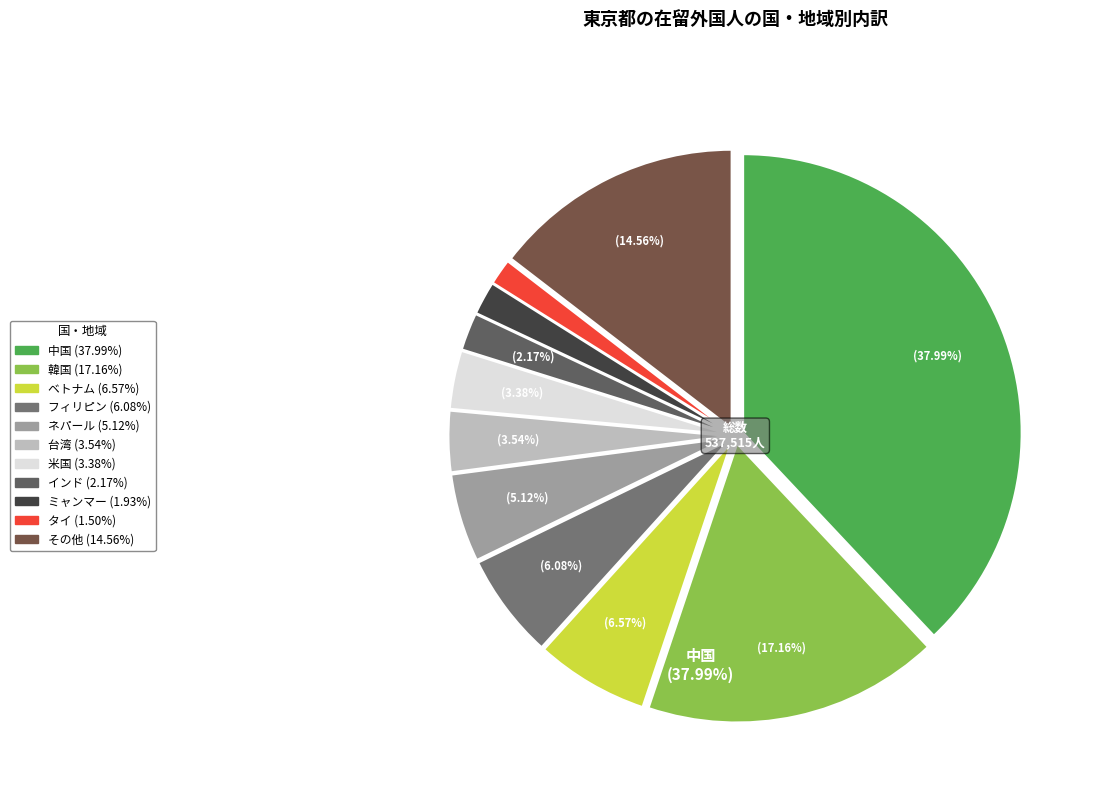

How many segments does this pie chart have?

11